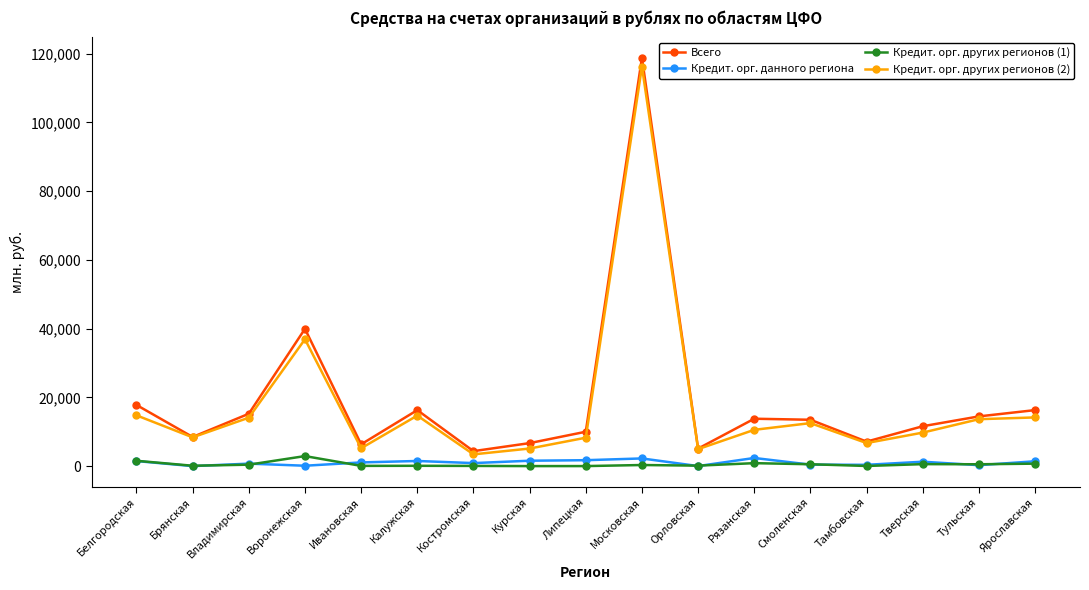

At which category does Кредит. орг. других регионов (2) reach its first local peak?

Воронежская